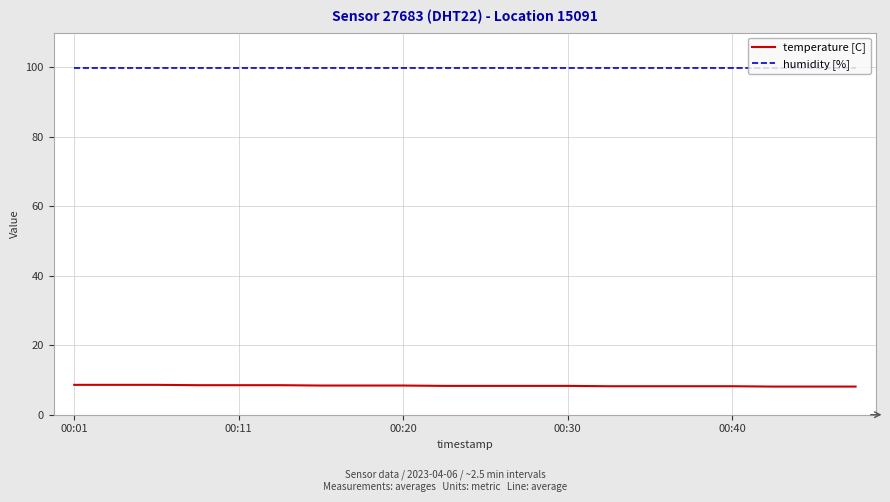

What is the maximum value shown in the chart?

99.9